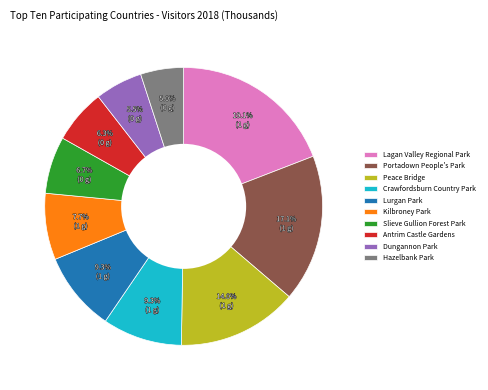

Is it true that Peace Bridge is 14% of the pie?

True